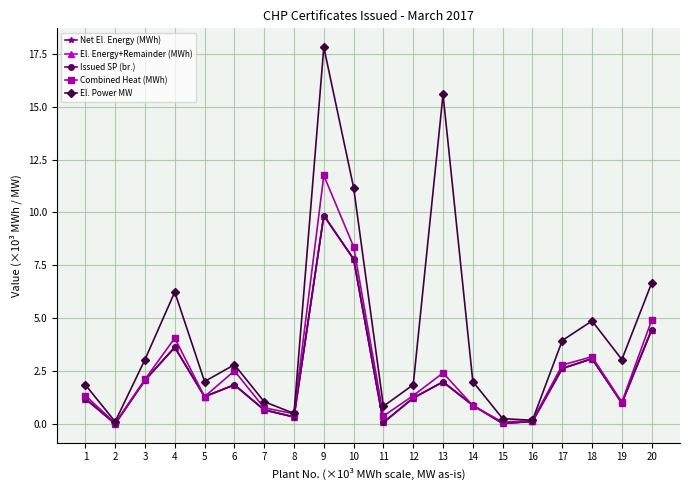

Which series has the largest total across all categories?

El. Power MW